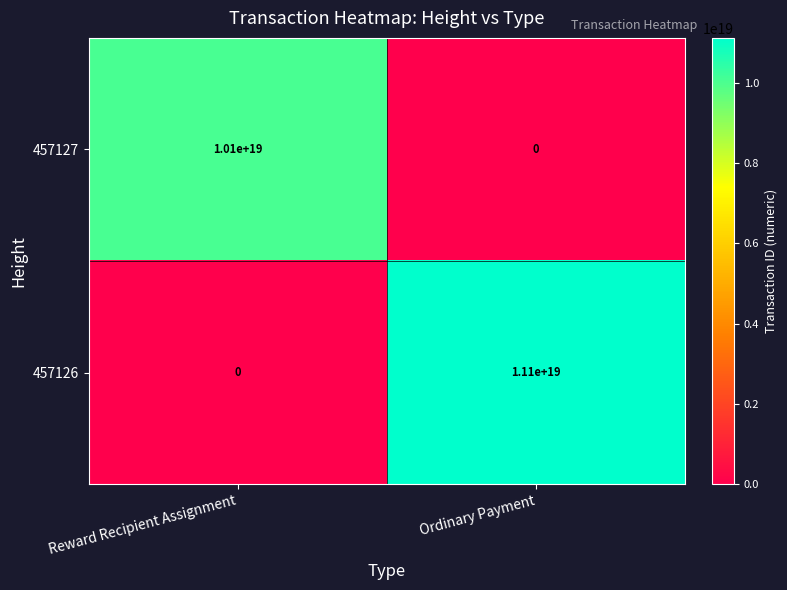

The value of 457126 at Reward Recipient Assignment is -7548999402287704064. True or false?

False